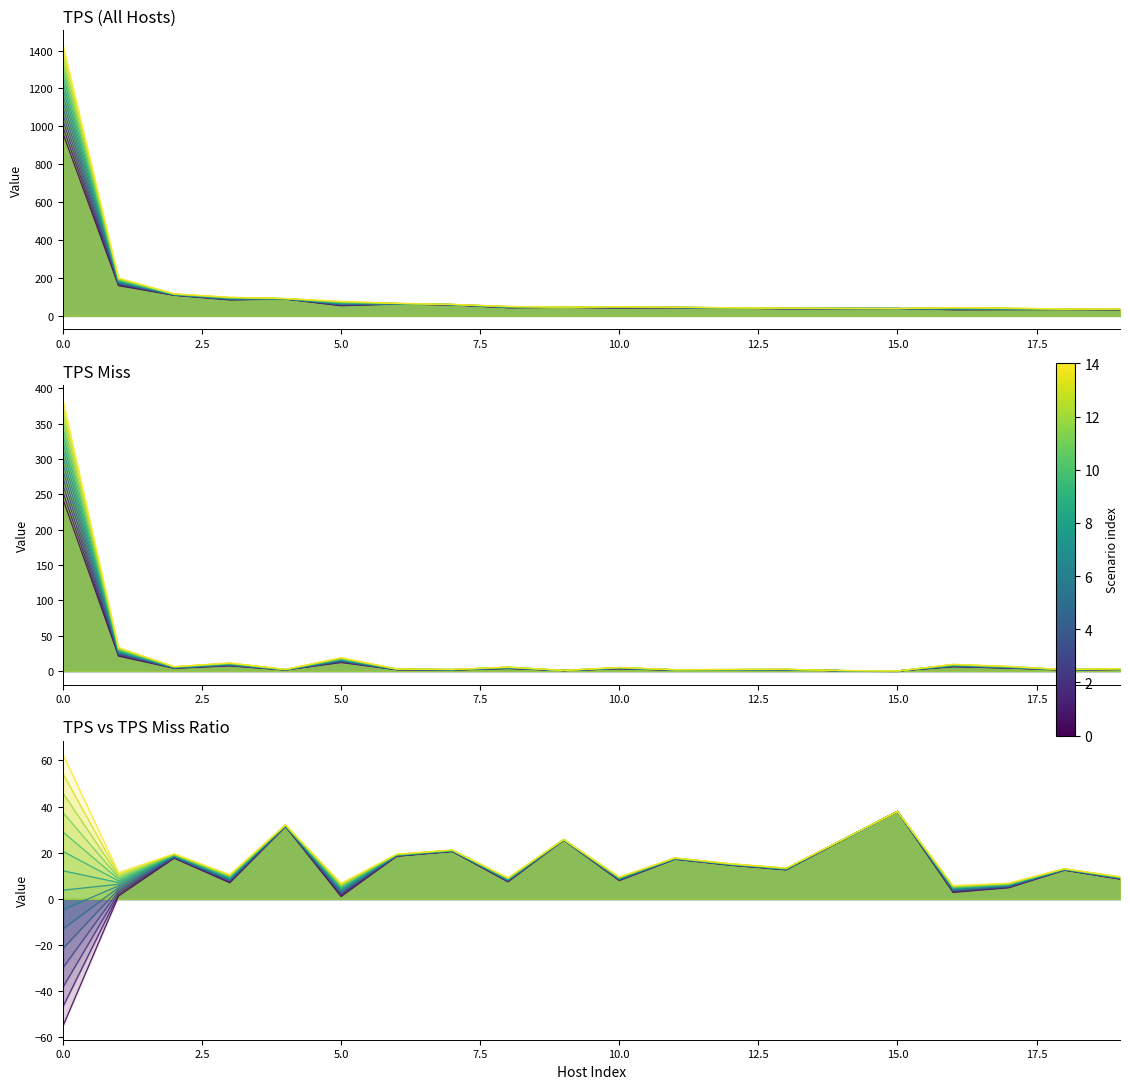

True or false: tps_miss and tps cross at least once.

False